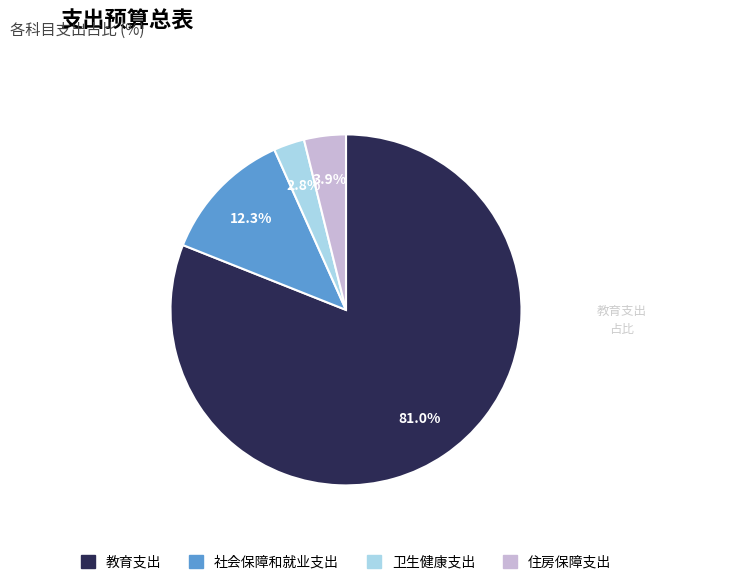

What percentage do 教育支出 and 社会保障和就业支出 together represent?

93.3%